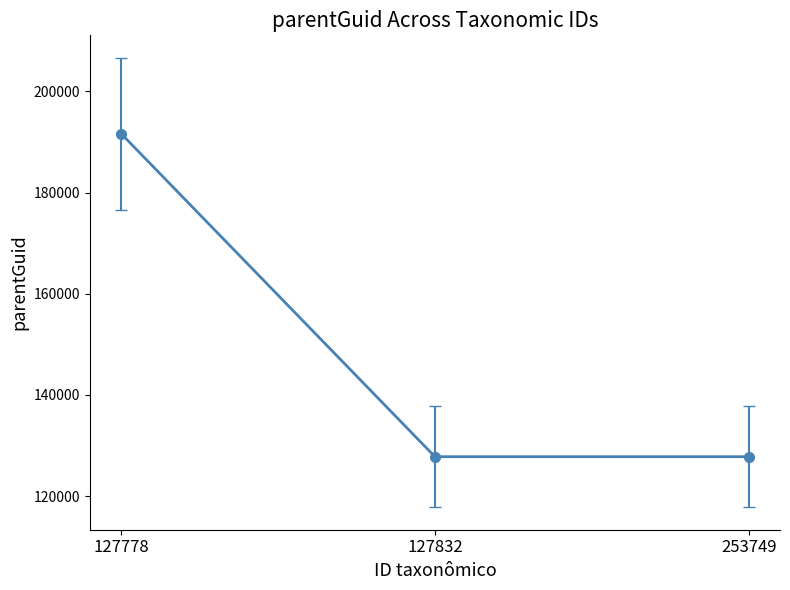

What is the sum of all values?

447199